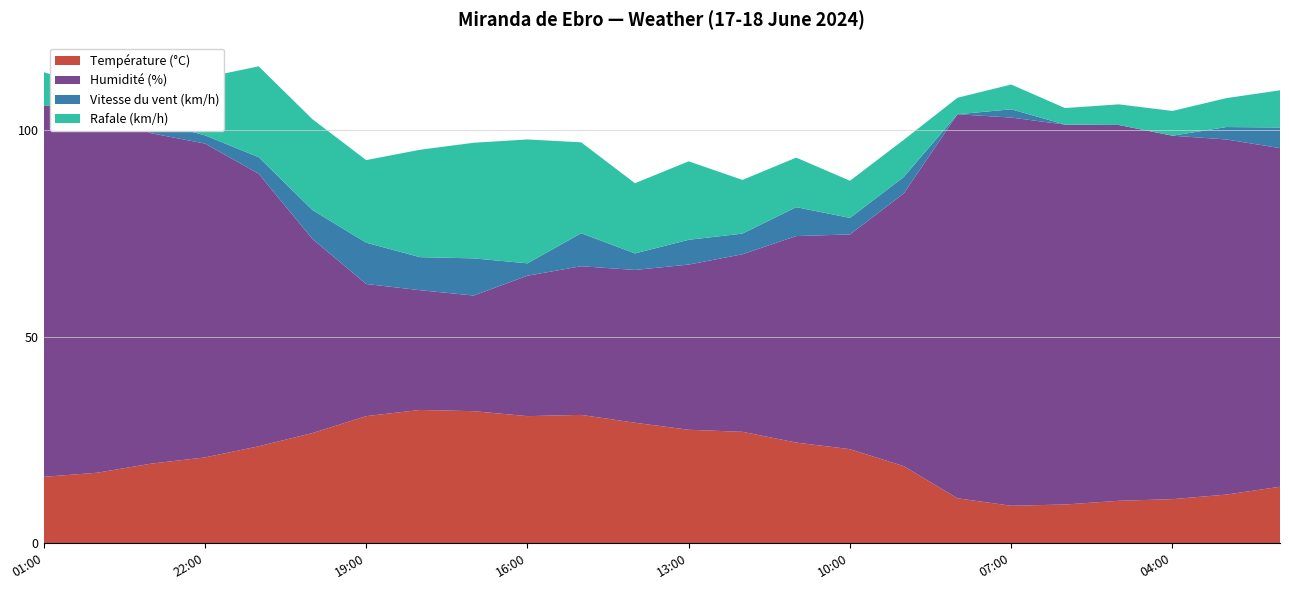

Reading left to right, extract all data points from this chart.

Température (°C): 16.1	17.1	19.3	20.8	23.5	26.7	30.8	32.3	32.0	30.8	31.1	29.2	27.5	27.0	24.4	22.8	18.7	10.9	9.1	9.4	10.3	10.7	11.8	13.7
Humidité (%): 90.0	87.0	80.0	76.0	66.0	47.0	32.0	29.0	28.0	34.0	36.0	37.0	40.0	43.0	50.0	52.0	66.0	93.0	94.0	92.0	91.0	88.0	86.0	82.0
Vitesse du vent (km/h): 0.0	0.0	3.0	2.0	4.0	7.0	10.0	8.0	9.0	3.0	8.0	4.0	6.0	5.0	7.0	4.0	4.0	0.0	2.0	0.0	0.0	0.0	3.0	5.0
Rafale (km/h): 8.0	6.0	6.0	14.0	22.0	22.0	20.0	26.0	28.0	30.0	22.0	17.0	19.0	13.0	12.0	9.0	9.0	4.0	6.0	4.0	5.0	6.0	7.0	9.0